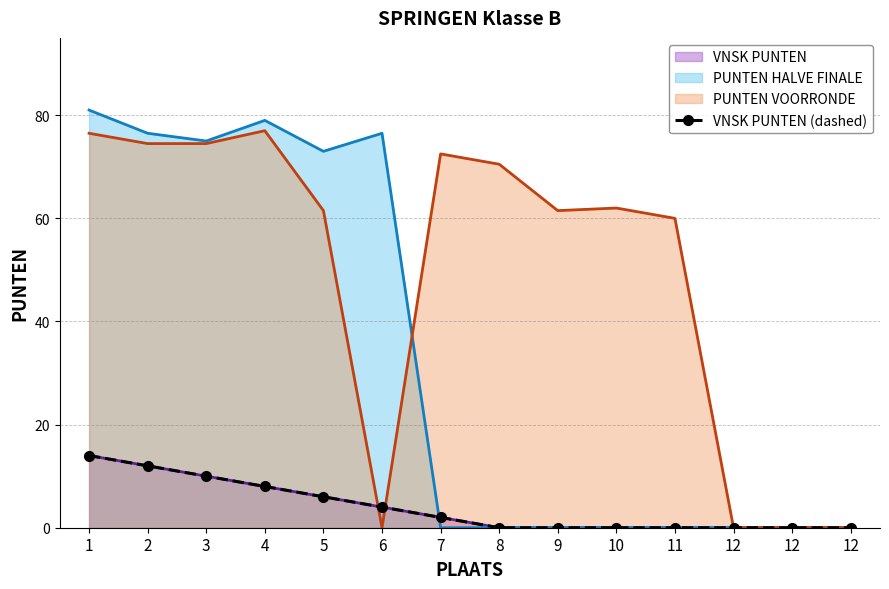

Rank the categories by value from lowest to highest.

8, 9, 10, 11, 12, 12, 12, 7, 6, 5, 4, 3, 2, 1